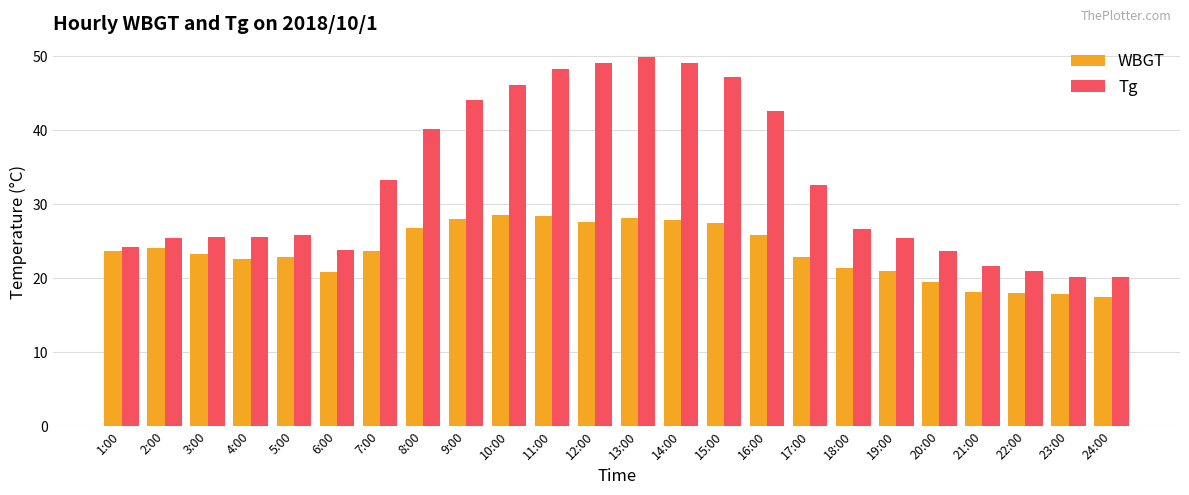

What is the label of the 20th bar from the right?

5:00